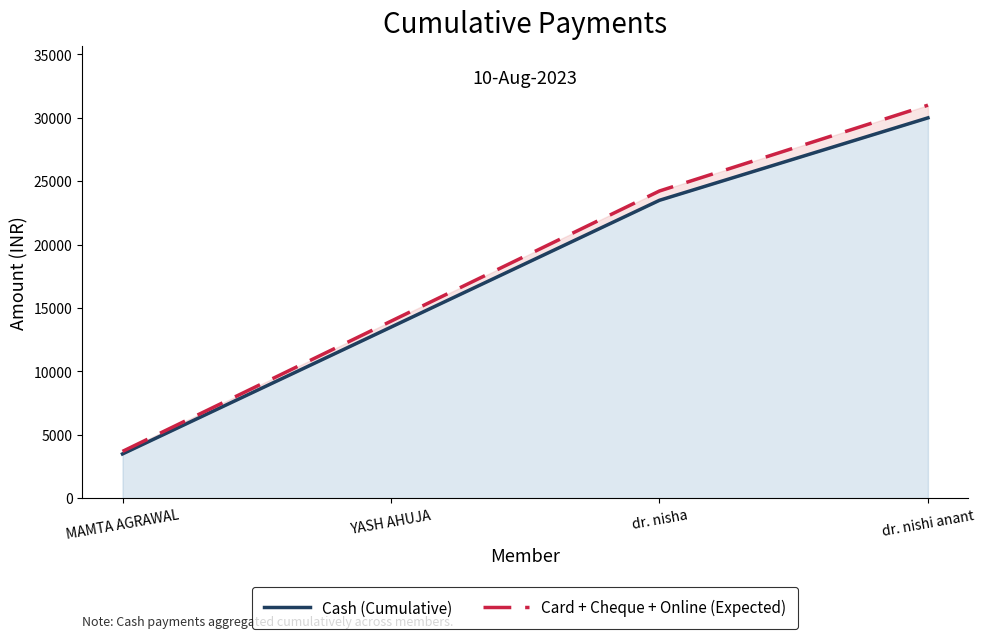

True or false: Card + Cheque + Online (Expected) has a value of 31000.0 at dr. nishi anant.

True